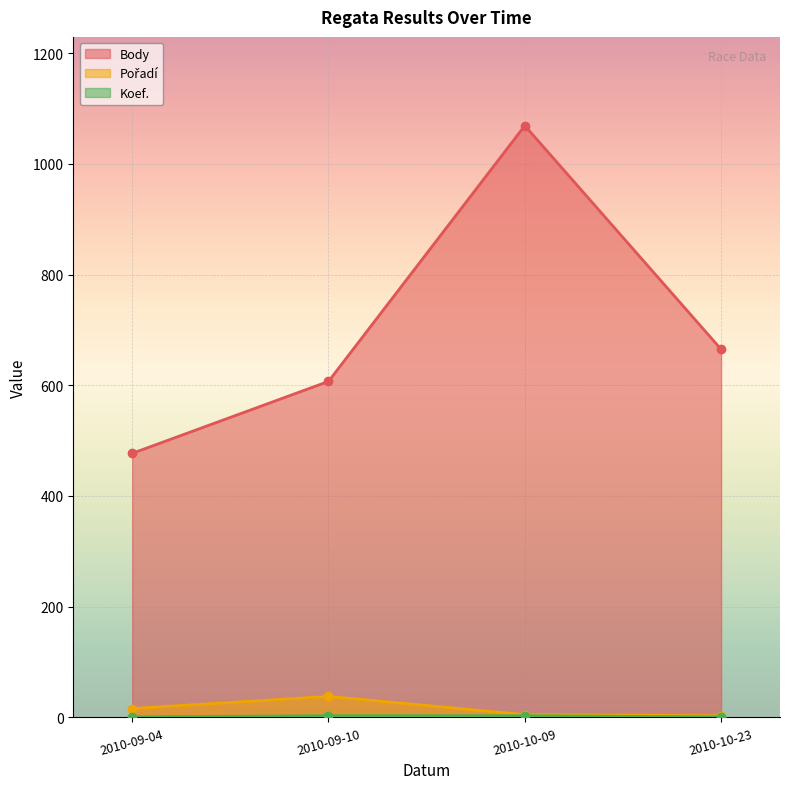

Reading left to right, extract all data points from this chart.

Body: 2010-09-04=477	2010-09-10=607	2010-10-09=1069	2010-10-23=665
Pořadí: 2010-09-04=16	2010-09-10=38	2010-10-09=5	2010-10-23=3
Koef.: 2010-09-04=1	2010-09-10=3	2010-10-09=3	2010-10-23=1